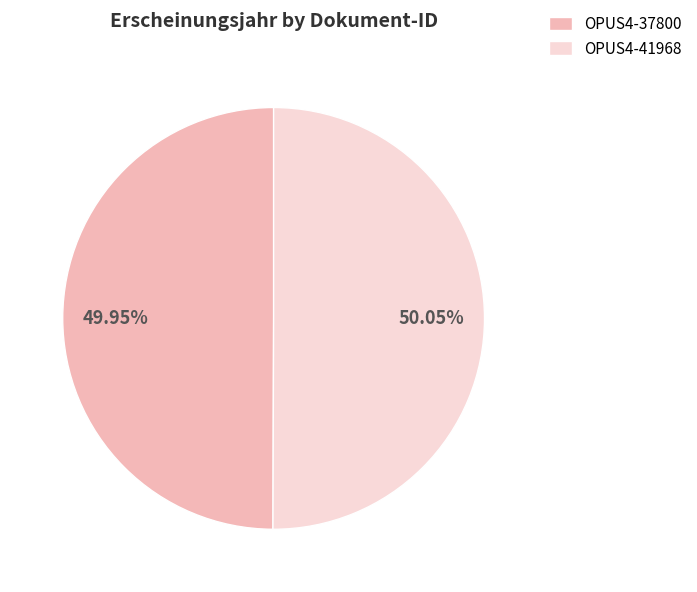

True or false: OPUS4-37800 accounts for 59% of the total.

False